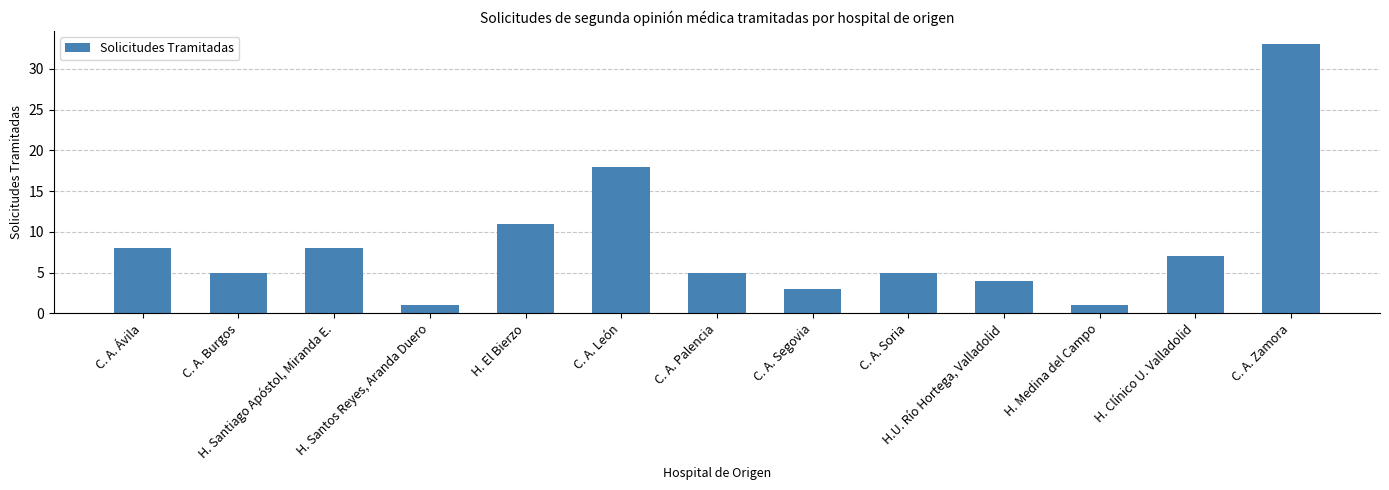

At which label does the data first exceed 5?

C. A. Ávila